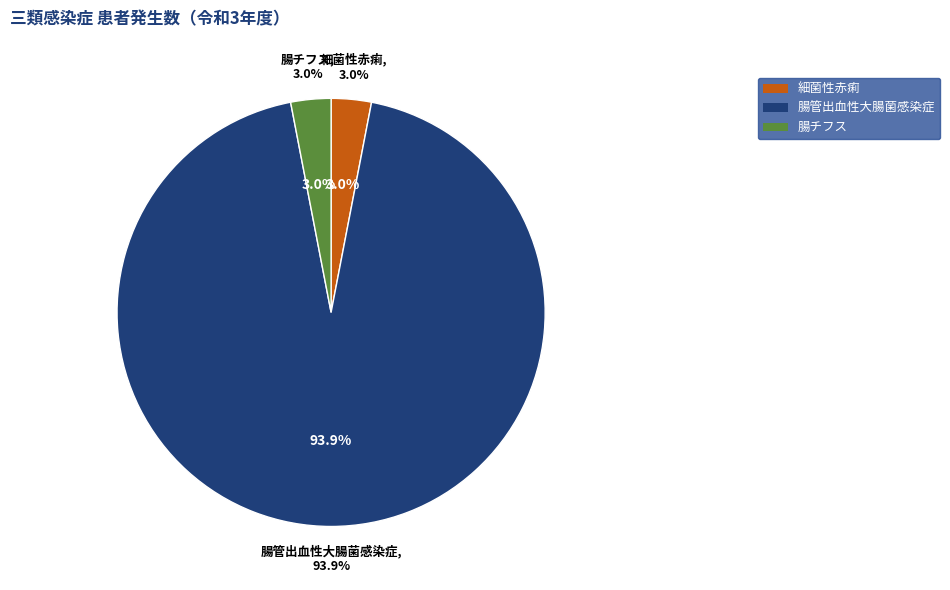

How many slices are in this pie chart?

3